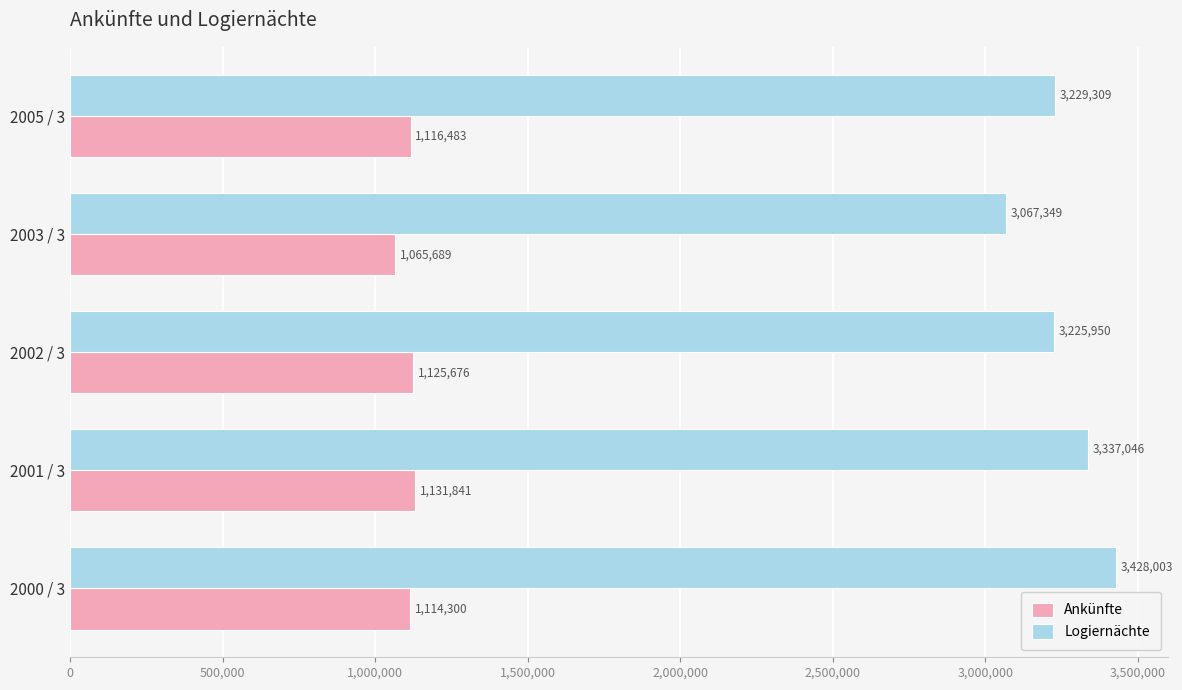

True or false: Ankünfte has a value of 1617736 at 2002 / 3.

False